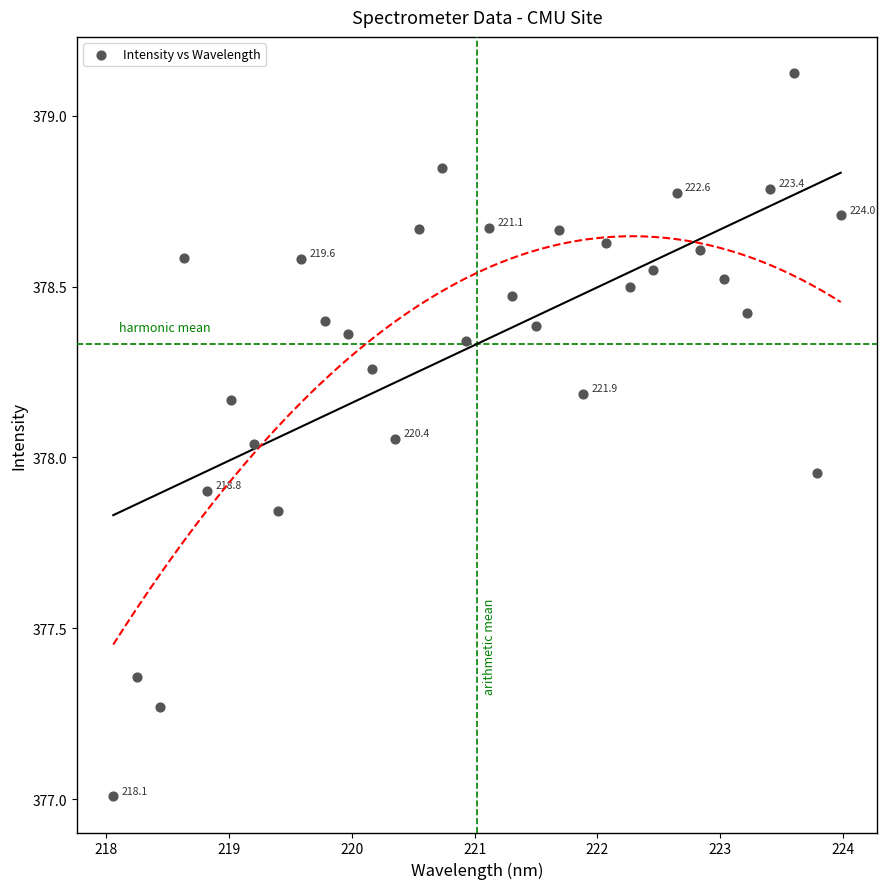

What is the range of X values (max minus min)?

5.9